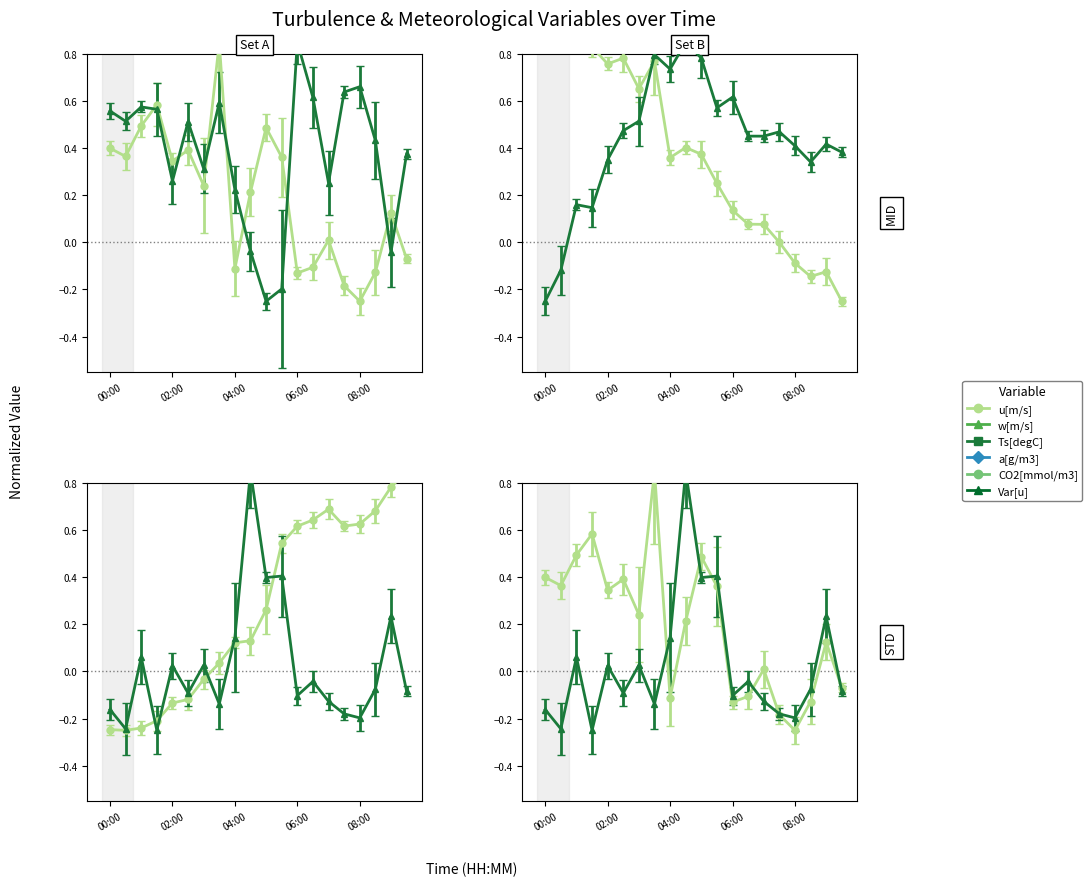

What is the label of the 5th point from the left?

02:00